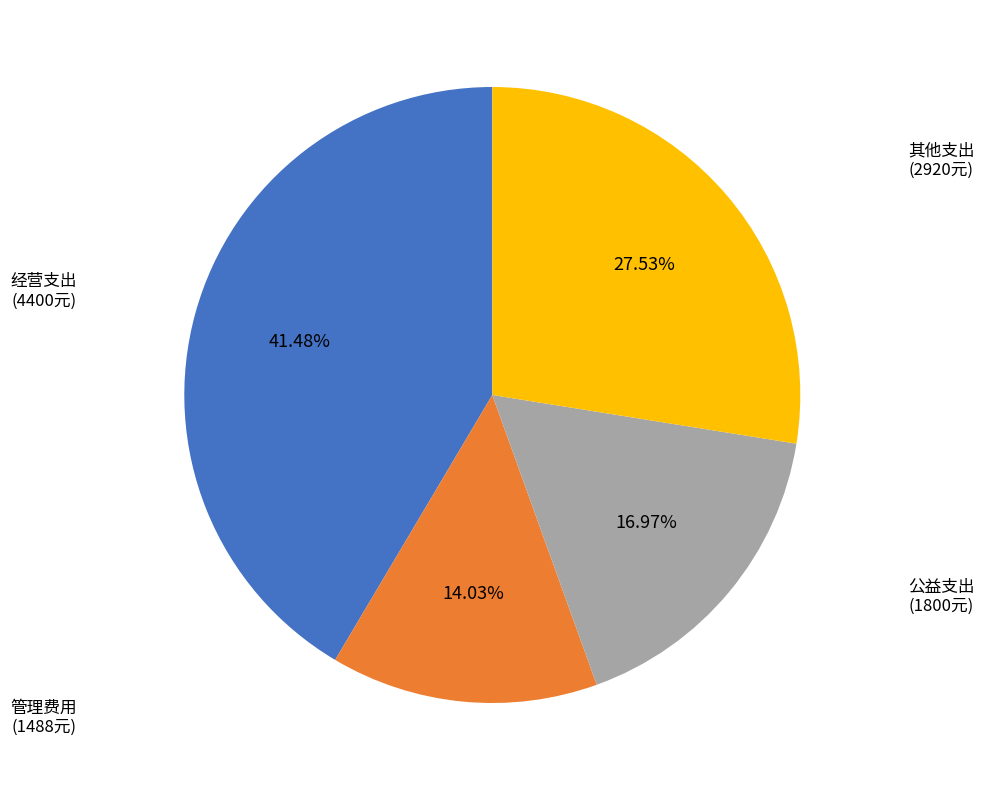

Rank the categories by value from highest to lowest.

经营支出, 其他支出, 公益支出, 管理费用